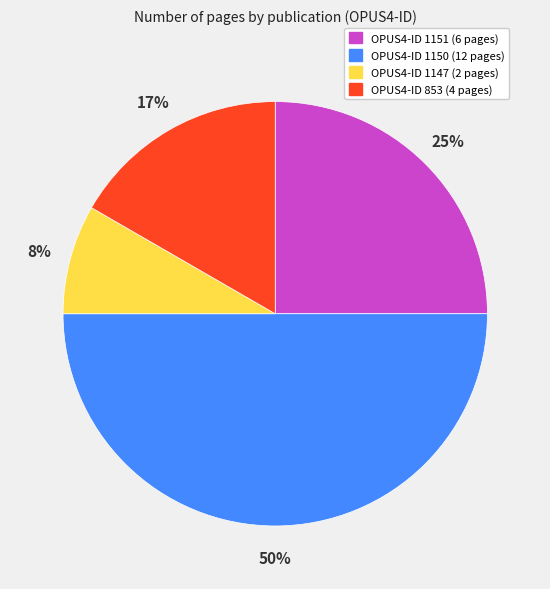

To the nearest percent, what is the average slice percentage?

25%